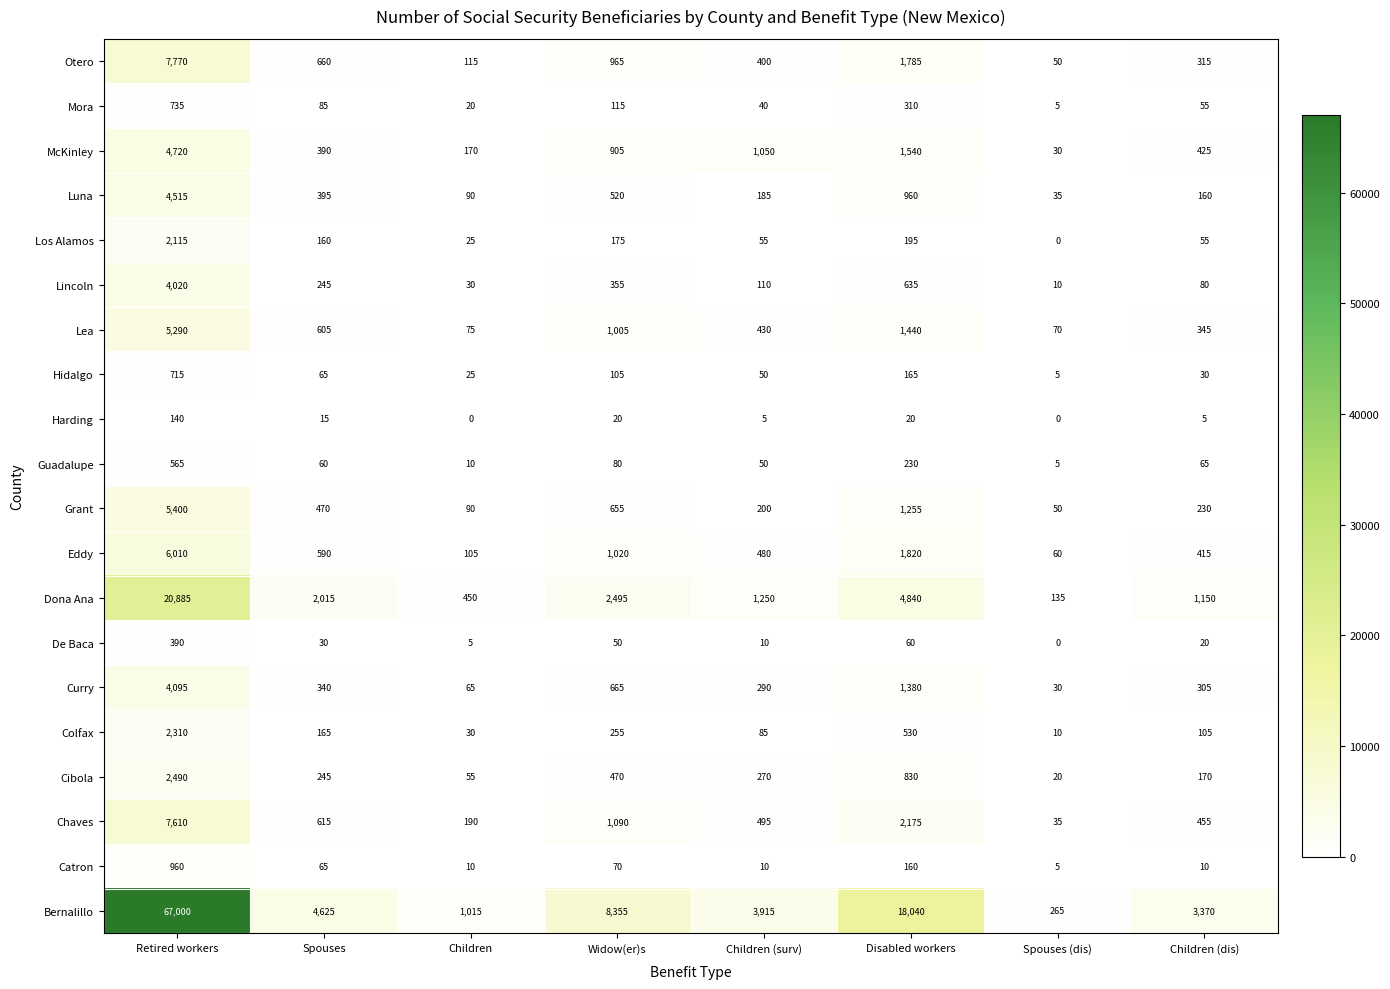

Between Widow(er)s and Children (surv), which series saw the biggest shift?

Bernalillo